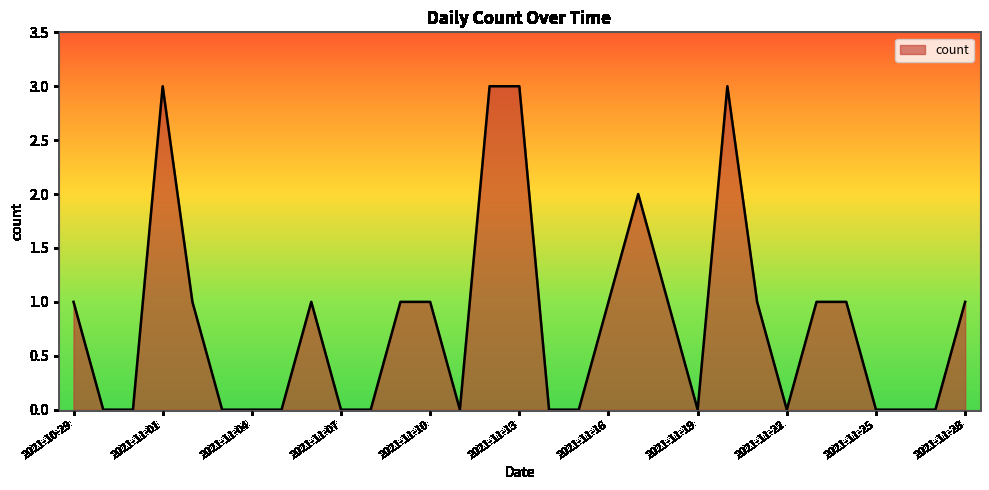

What is the difference between the maximum and minimum values?

3